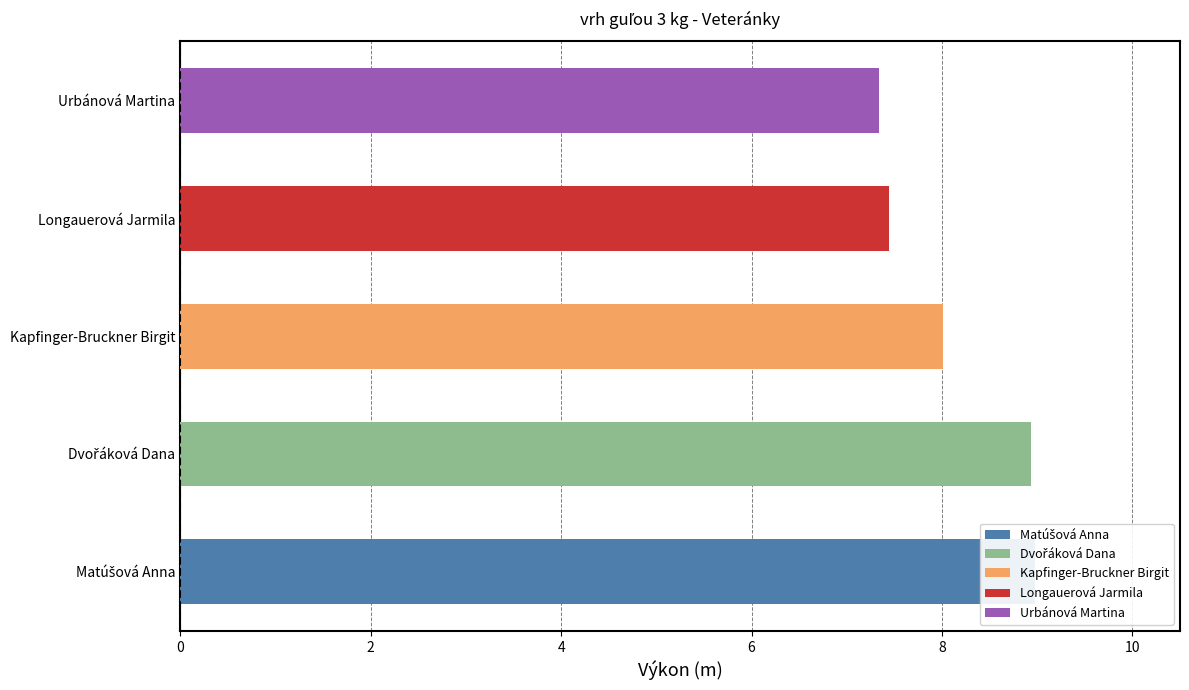

How many values exceed 8?

3